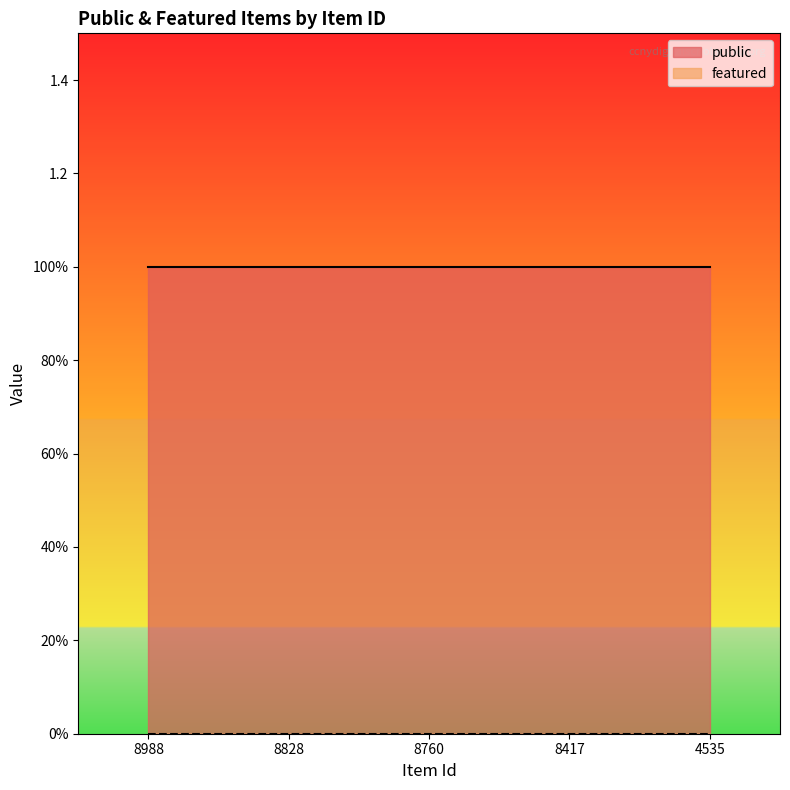

What is the value of the public point at the 4th from the left?

1